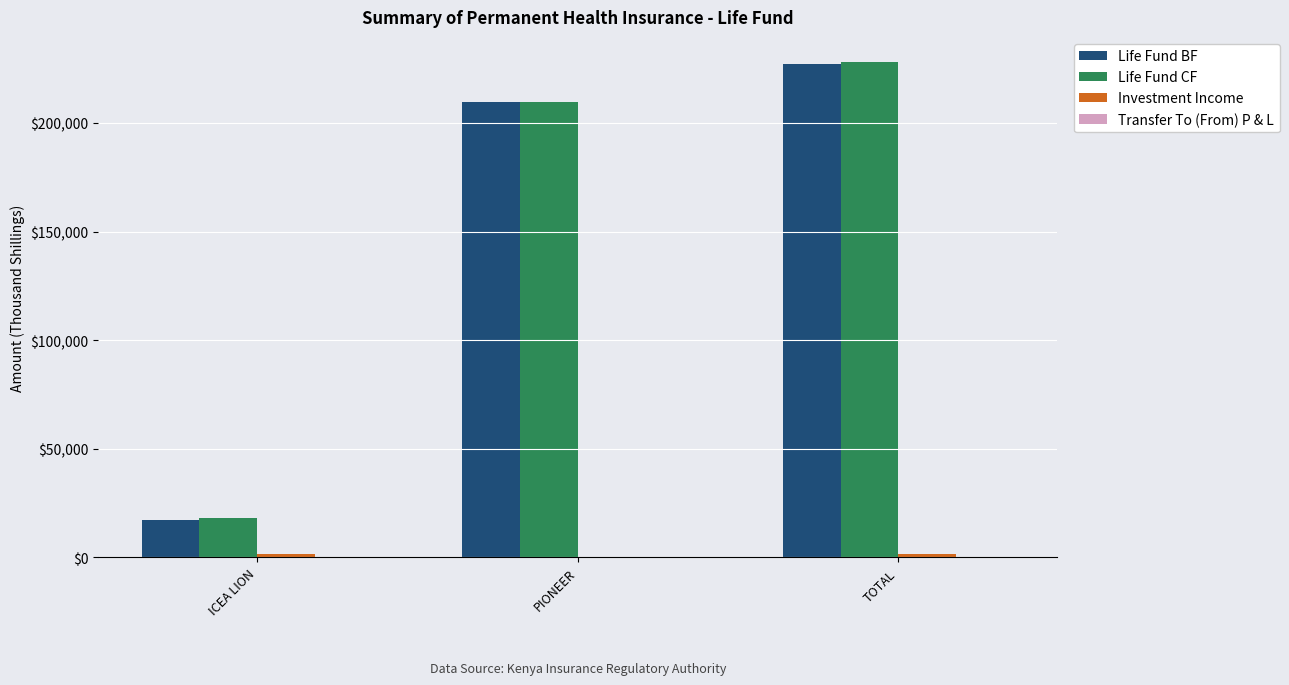

At which category is the sum across all series the highest?

TOTAL